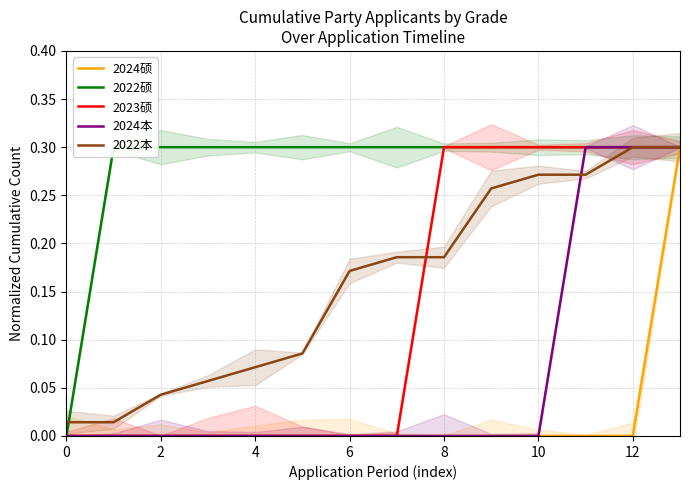

Is it true that 2022本 equals 0.3 at 8?

False